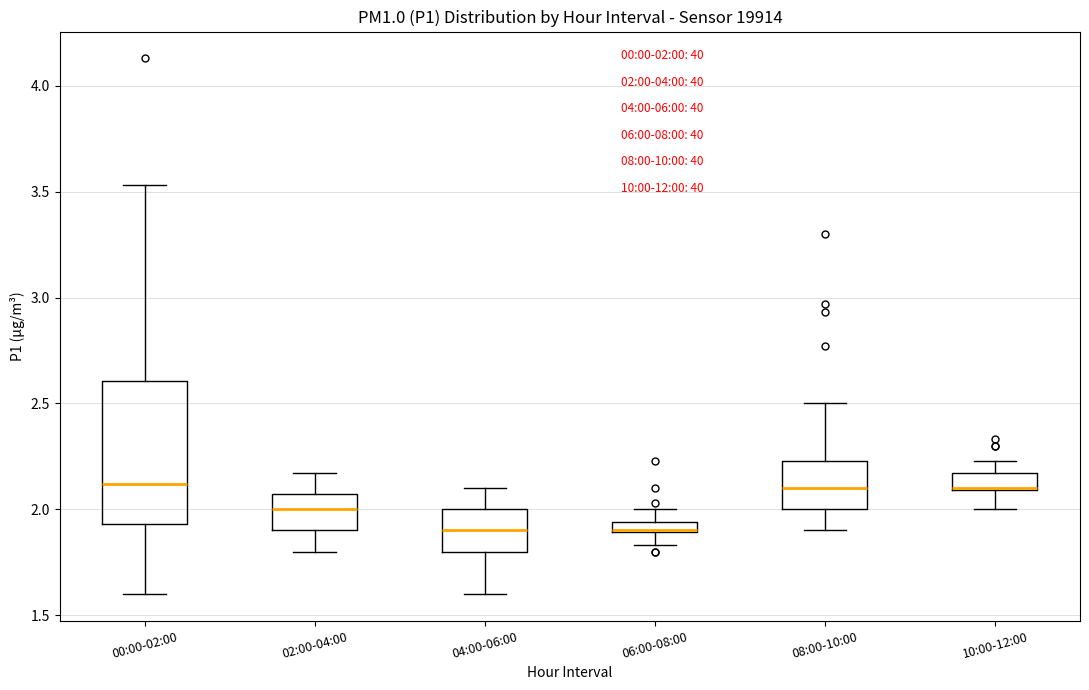

Which box is the tallest, from its lower edge to its upper edge?

00:00-02:00